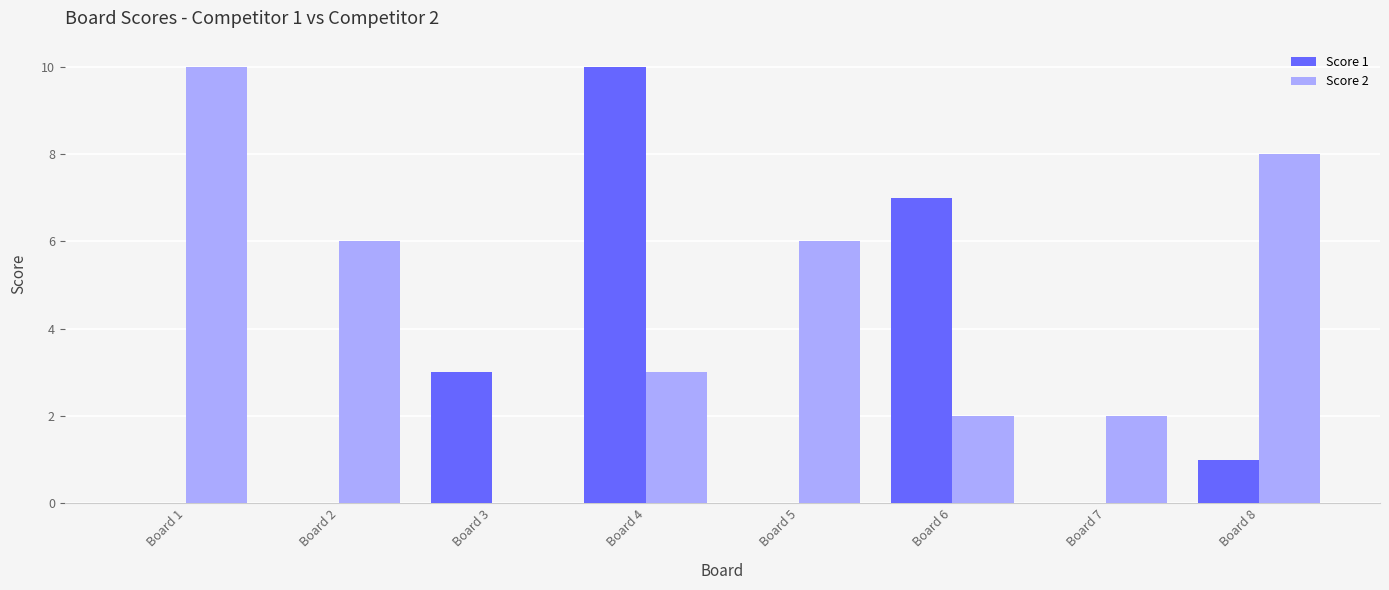

Reading left to right, what are all the values shown in this chart?

Score 1: Board 1=0	Board 2=0	Board 3=3	Board 4=10	Board 5=0	Board 6=7	Board 7=0	Board 8=1
Score 2: Board 1=10	Board 2=6	Board 3=0	Board 4=3	Board 5=6	Board 6=2	Board 7=2	Board 8=8